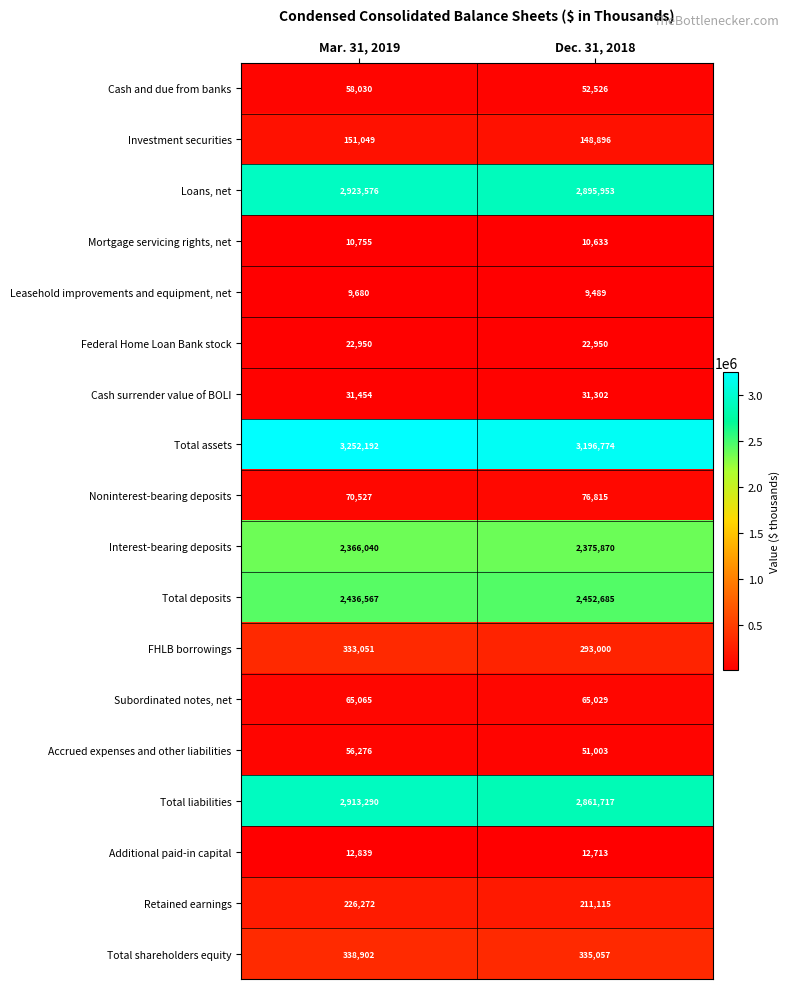

True or false: Retained earnings has a value of 406399 at Mar. 31, 2019.

False